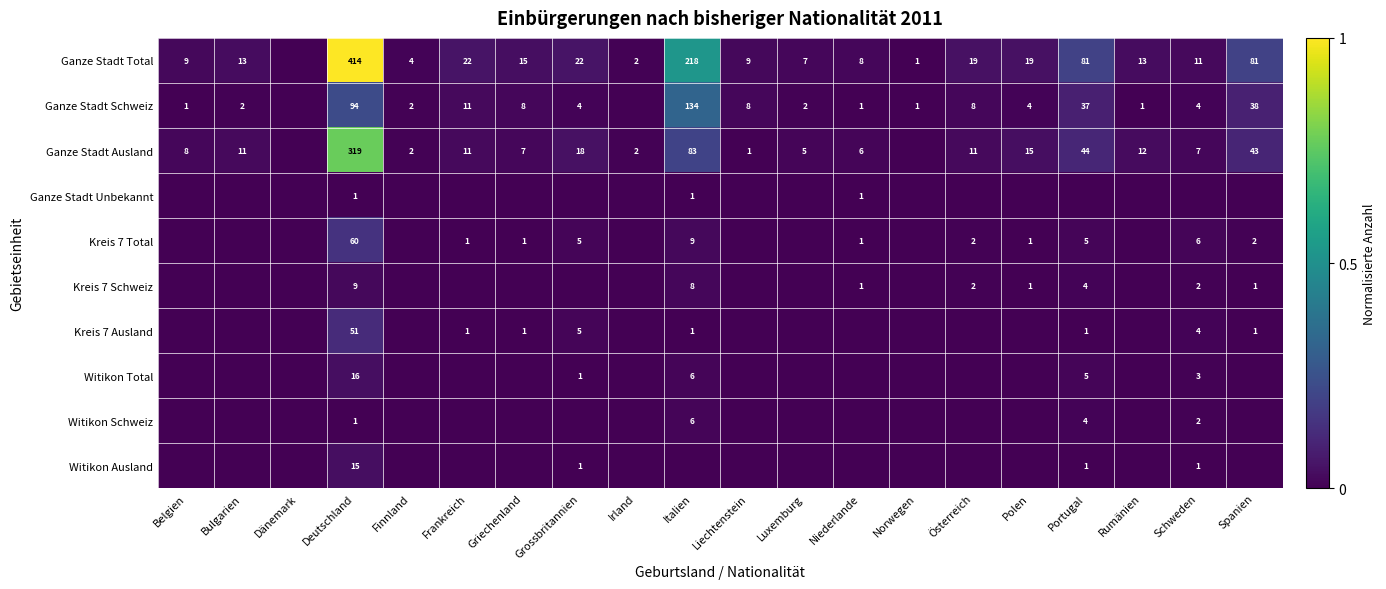

What is the sum of the Ganze Stadt Schweiz values at Niederlande and Griechenland?

9